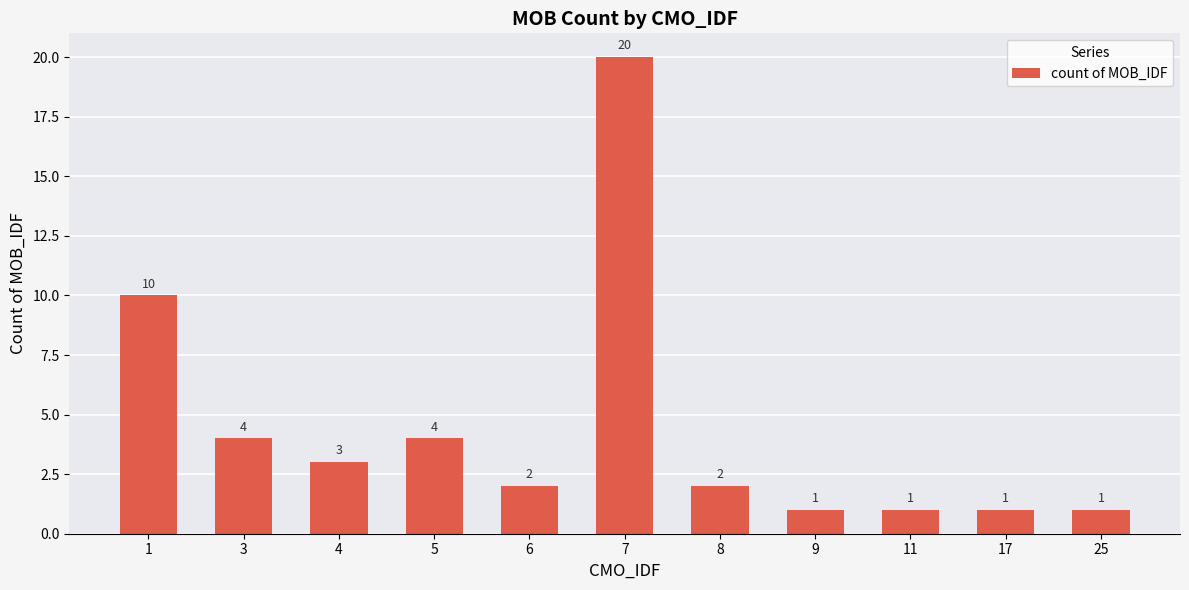

What is the value of the 5th bar from the left?

2